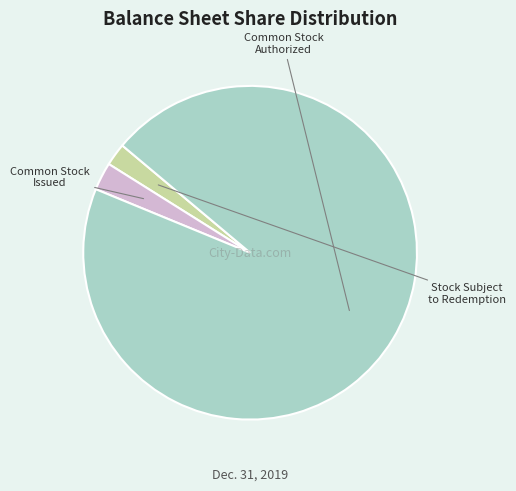

To the nearest percent, what is the difference between the largest and smallest slice percentages?

93%